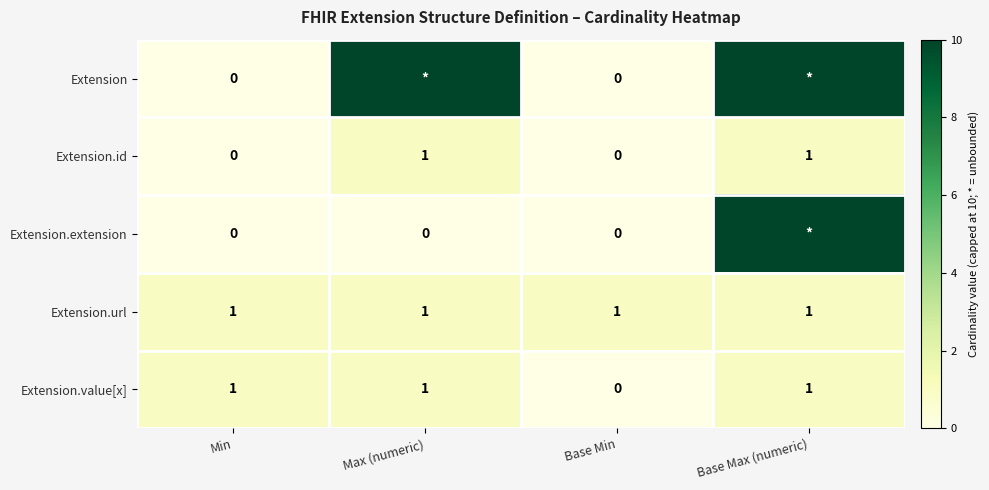

At which label is Extension.value[x] closest to 0?

Base Min